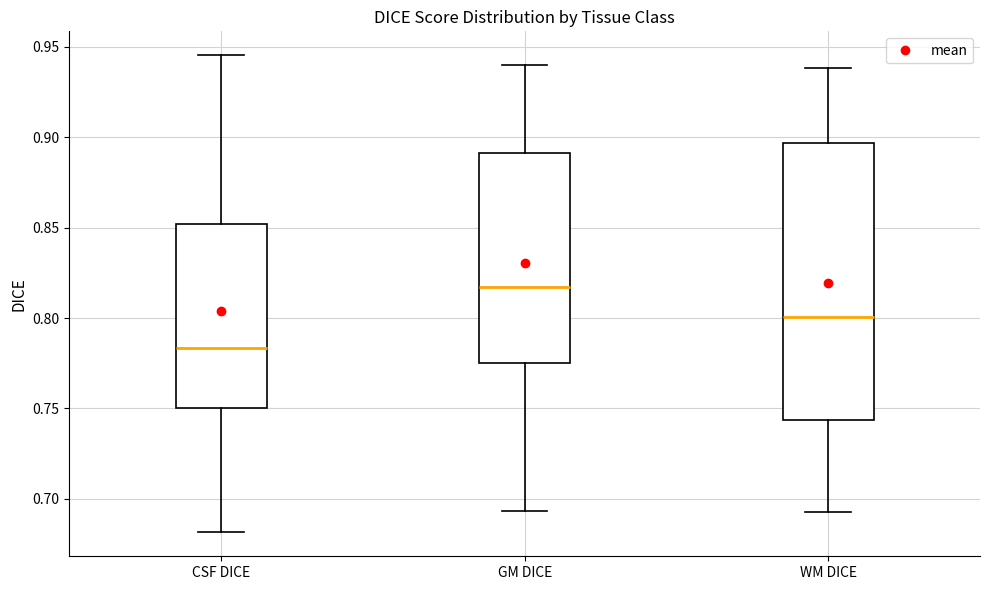

Where does the median line of the box for CSF DICE sit on the y-axis? The values are not printed on the chart, so give them approximately, as read against the axis.

0.785